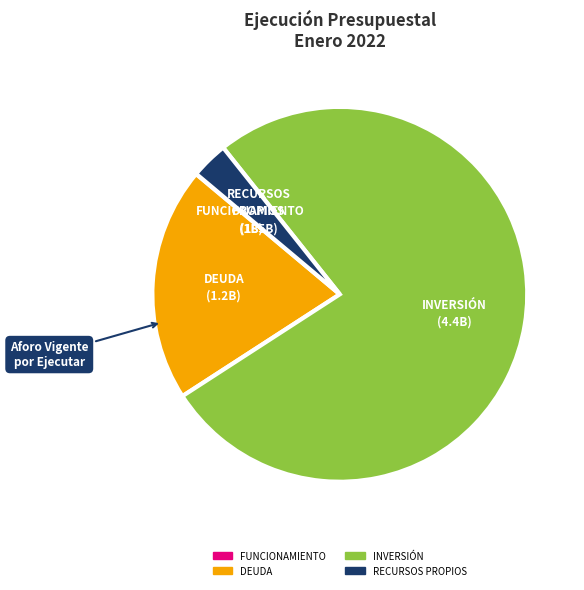

Do DEUDA and INVERSIÓN together represent more than half of the pie?

Yes